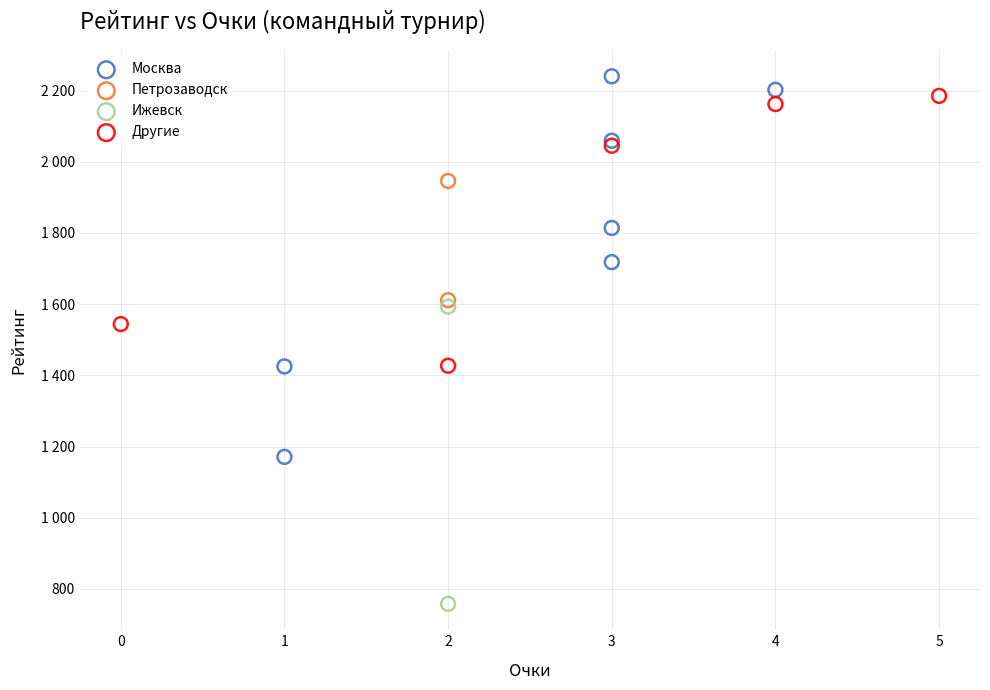

Which series reaches the maximum Y coordinate?

Москва